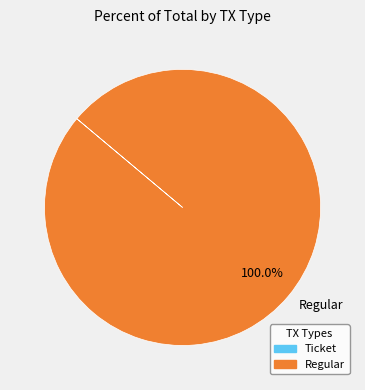

Does any single category account for the majority?

Yes